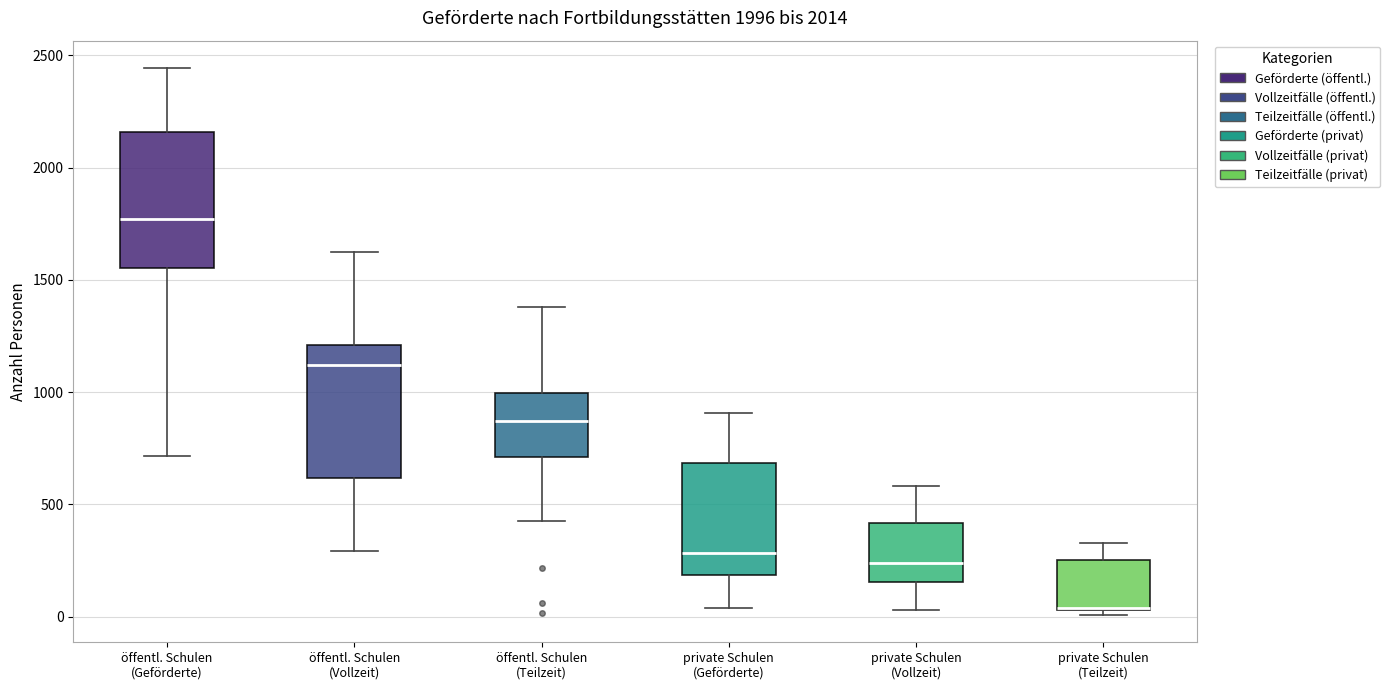

Reading left to right, read every box against the y-axis: the position of its median line, the range the box covers, and the ends of its whiskers. The values are not printed on the chart, so give them approximately, as read against the axis.

öffentl. Schulen (Geförderte): median 1750, box 1550 to 2150, whiskers 700 to 2450
öffentl. Schulen (Vollzeit): median 1100, box 600 to 1200, whiskers 300 to 1650
öffentl. Schulen (Teilzeit): median 850, box 700 to 1000, whiskers 450 to 1400
private Schulen (Geförderte): median 300, box 200 to 700, whiskers 50 to 900
private Schulen (Vollzeit): median 250, box 150 to 400, whiskers 50 to 600
private Schulen (Teilzeit): median 50 (drawn on the box's lower edge), box 50 to 250, whiskers 0 to 350